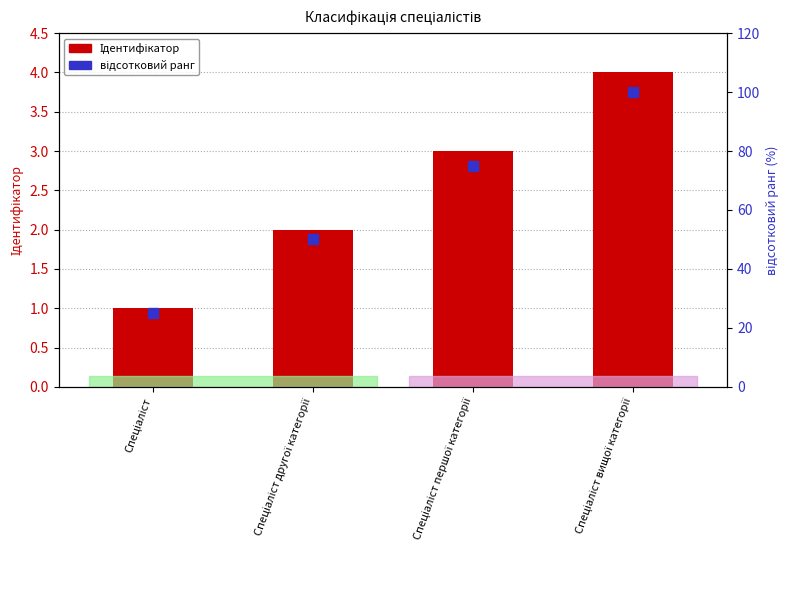

At which category is the sum across all series the highest?

Спеціаліст вищої категорії